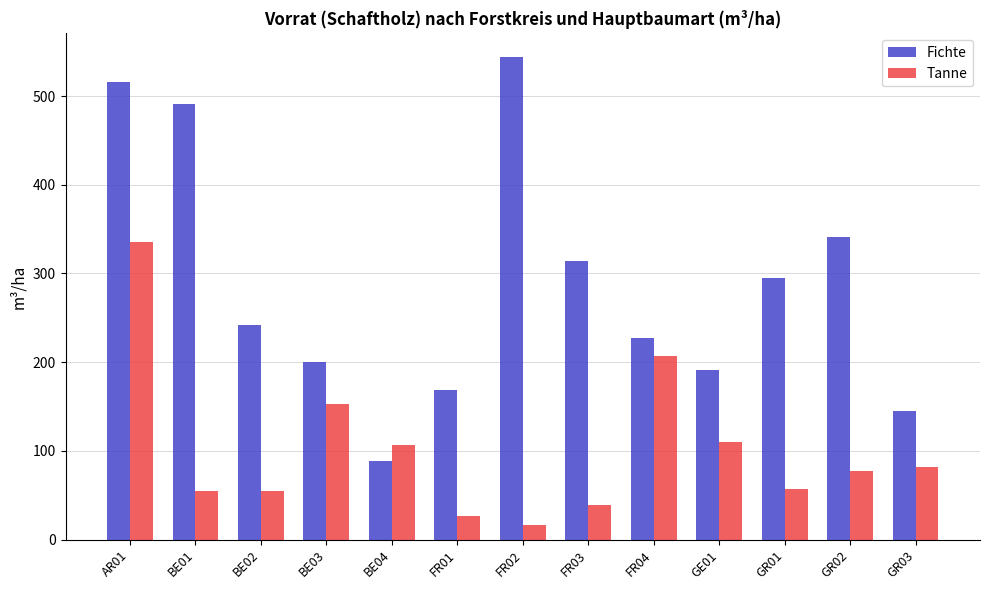

The value of Tanne at BE03 is 35.3. True or false?

False